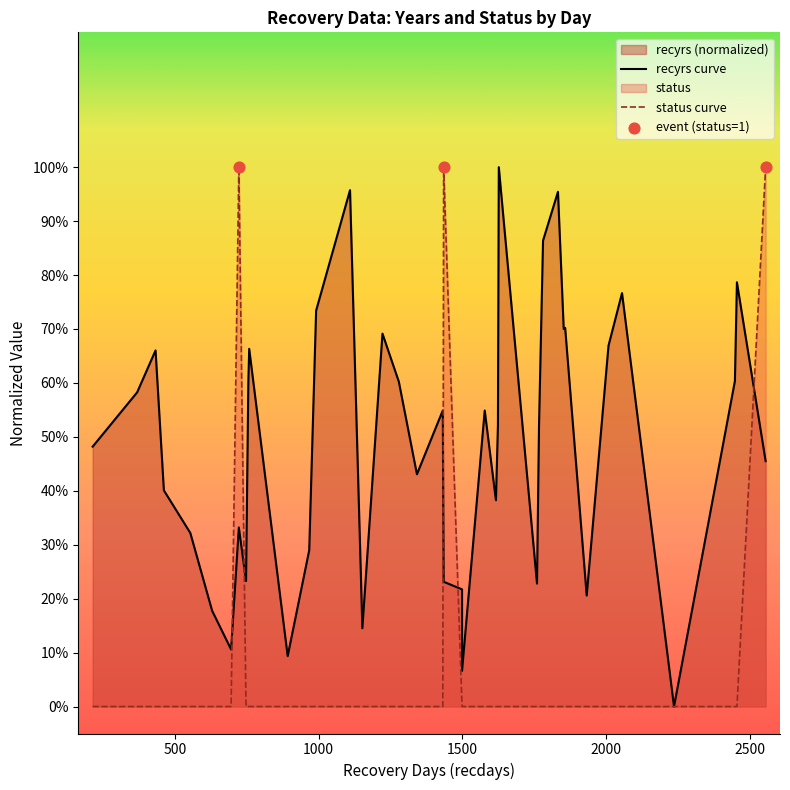

What are all the series names shown in the legend?

recyrs, status